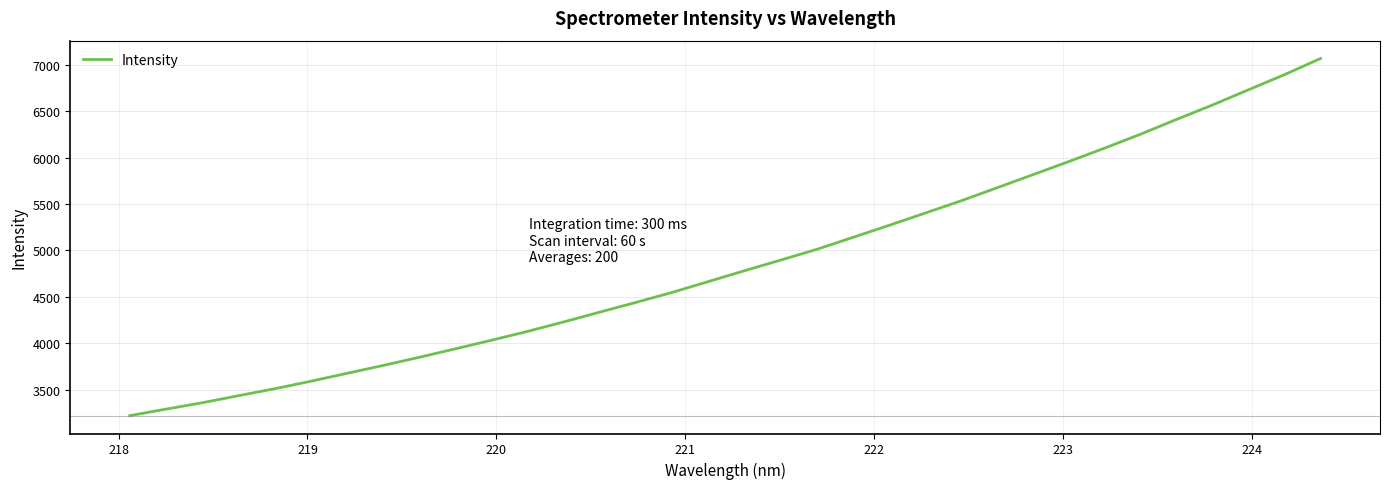

What is the smallest value displayed?

3219.4